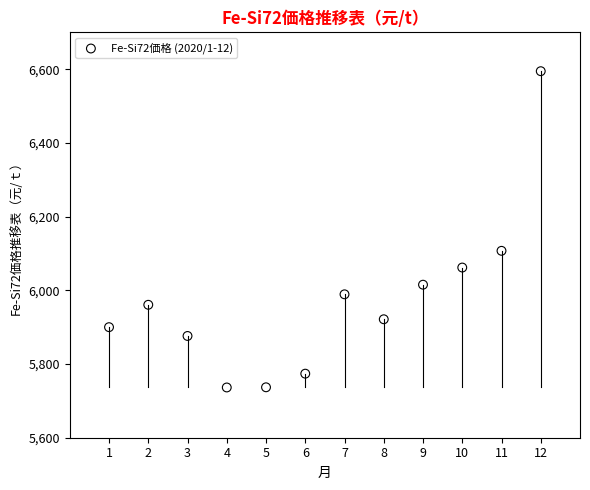

What is the average X value?

6.5